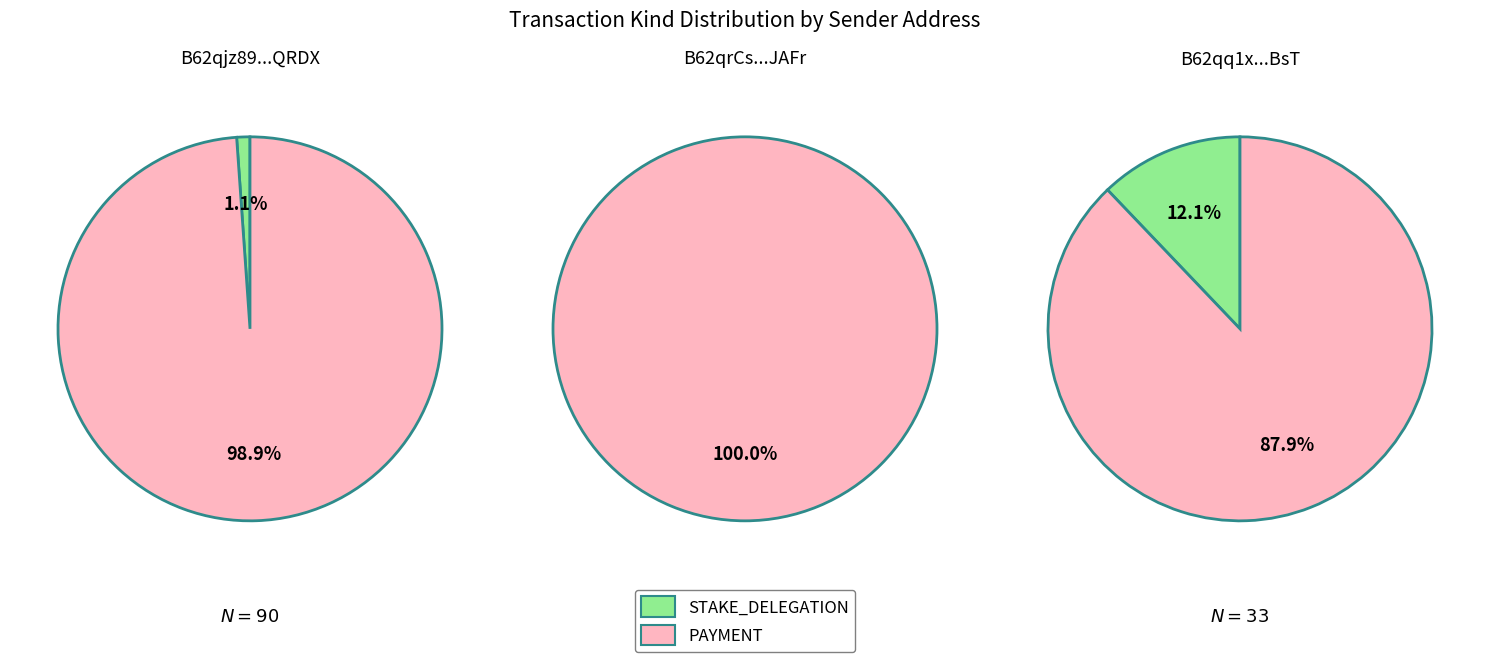

What is the ratio of the value at PAYMENT to the value at STAKE_DELEGATION?

32.6